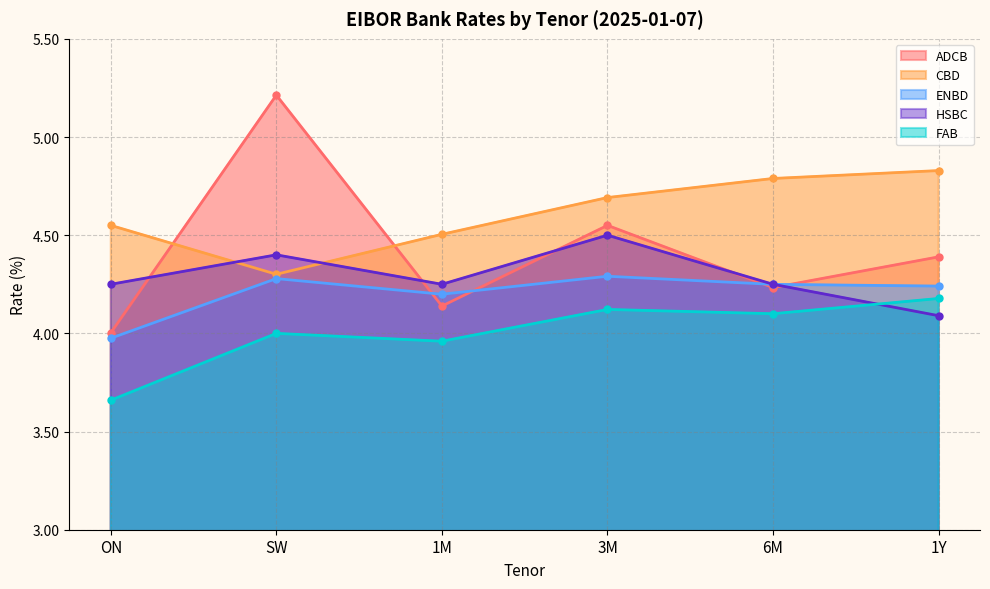

What are all the series names shown in the legend?

ADCB, CBD, ENBD, HSBC, FAB